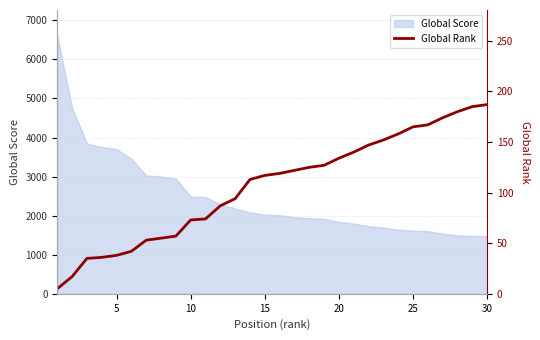

What is the maximum value shown in the chart?

187